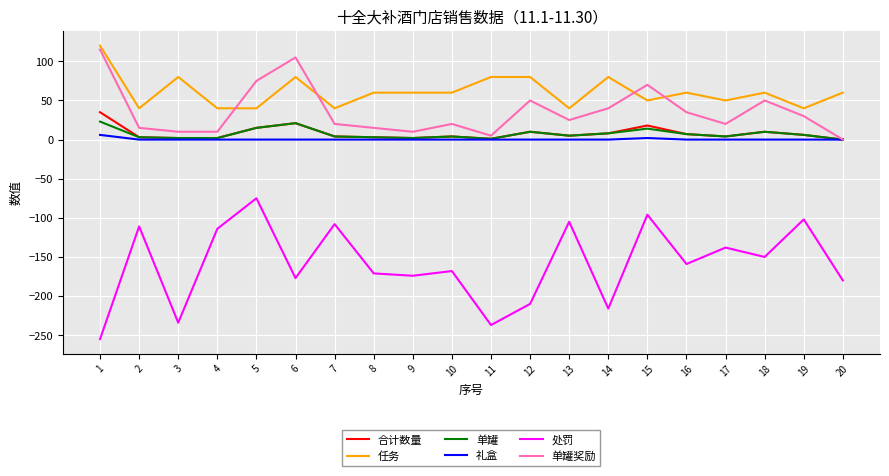

Which series has the largest total across all categories?

任务